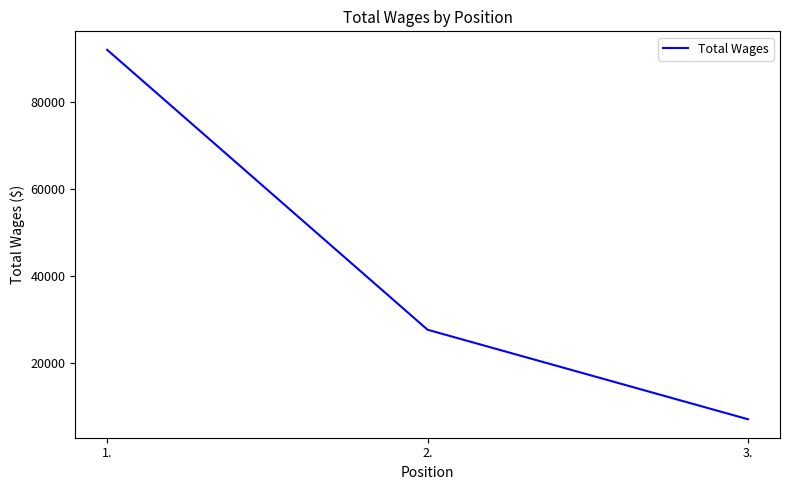

Between 2. and 3., which is larger?

2.